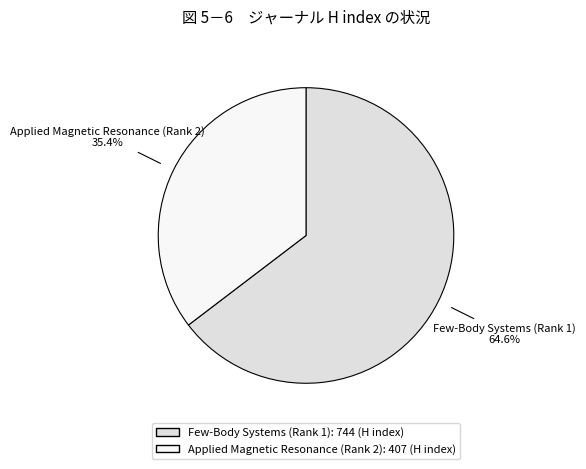

Between Few-Body Systems (Rank 1) and Applied Magnetic Resonance (Rank 2), which is larger?

Few-Body Systems (Rank 1)